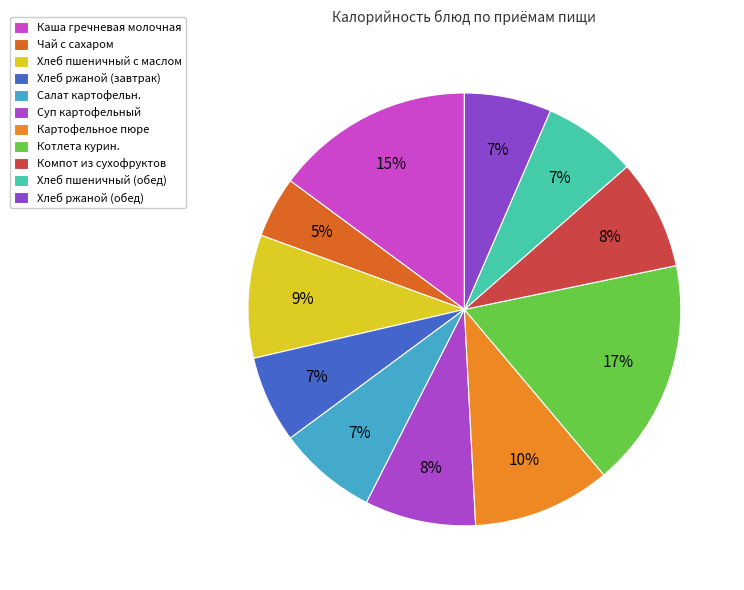

The Картофельное пюре slice represents 10% of the pie. True or false?

True